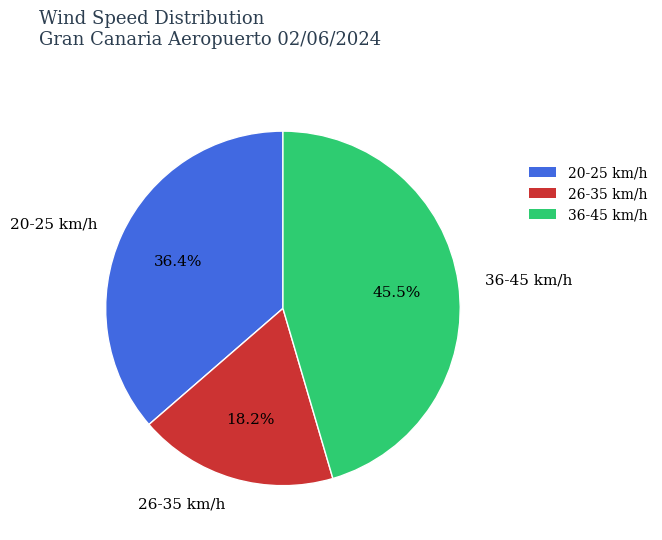

To the nearest percent, what is the average slice percentage?

33%